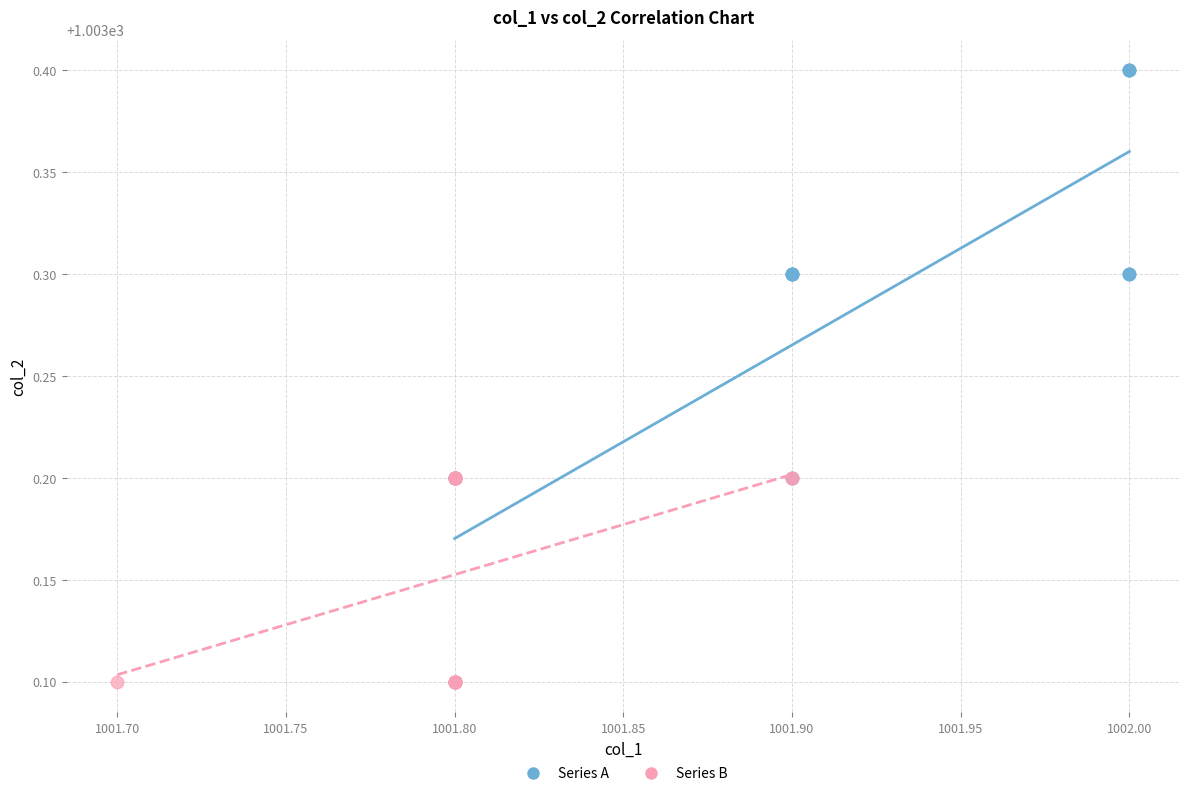

Which series contains the highest Y value?

Series A